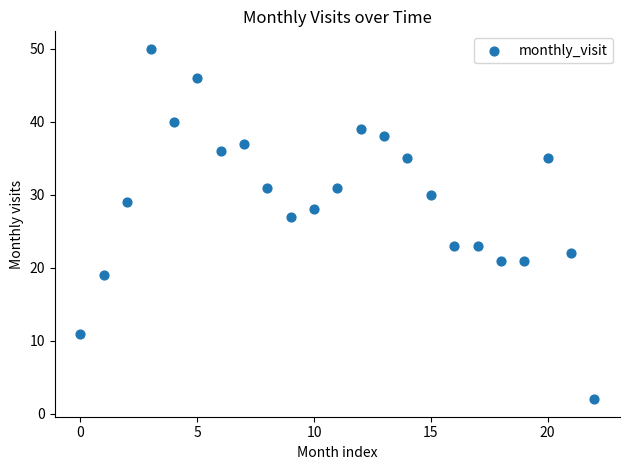

What is the range of Y values (max minus min)?

48